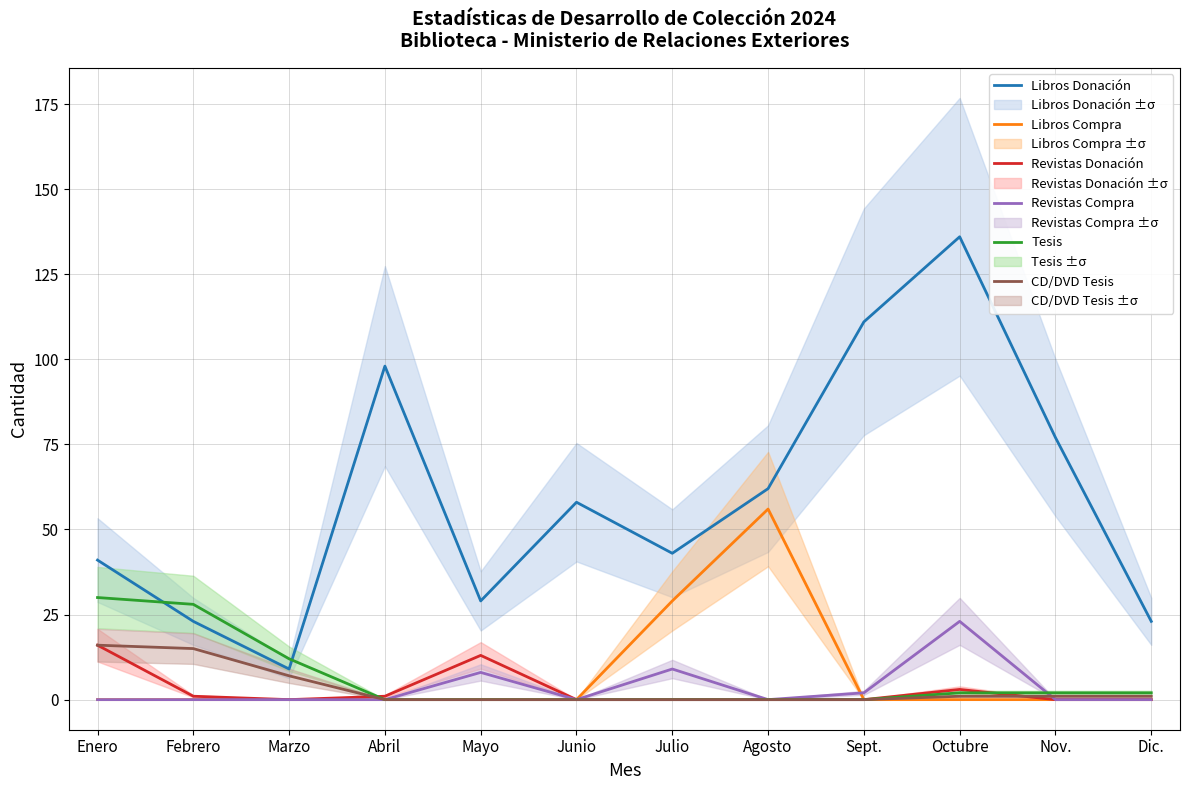

Rank the series by their maximum value, from highest to lowest.

Libros Donación, Libros Compra, Tesis, Revistas Compra, Revistas Donación, CD/DVD Tesis